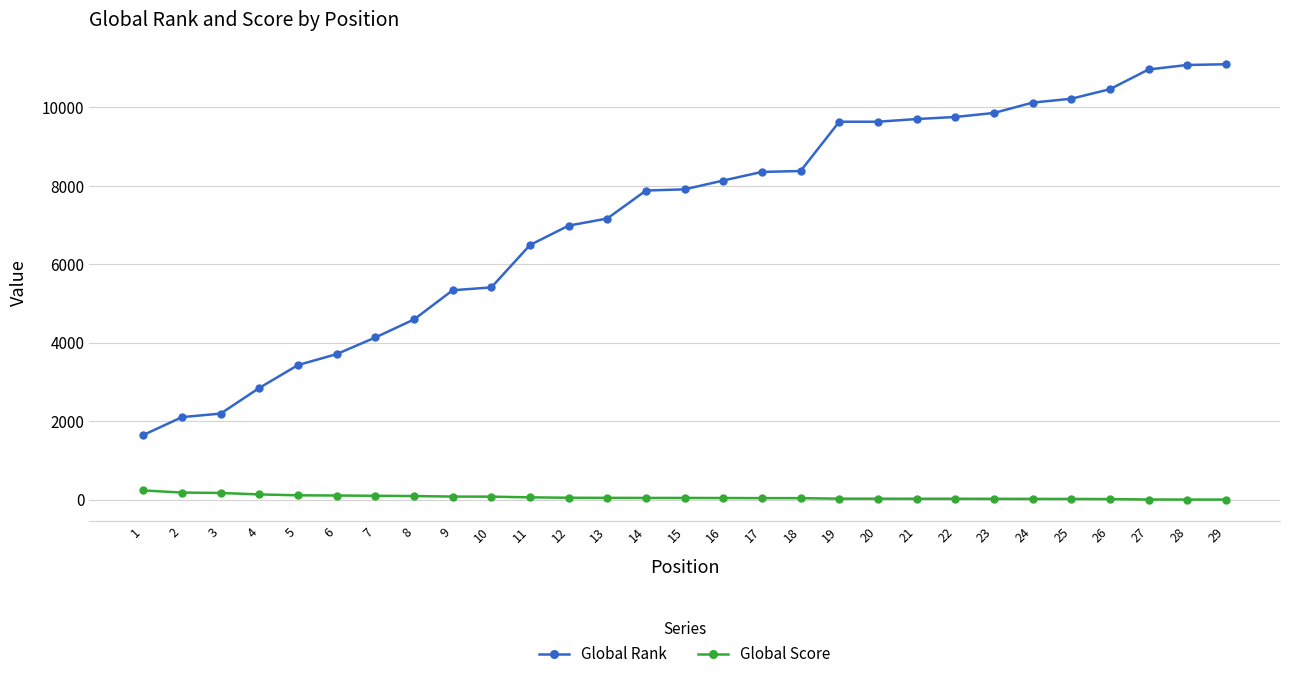

What is the difference between the second highest and second lowest values in the Global Rank series?

8979